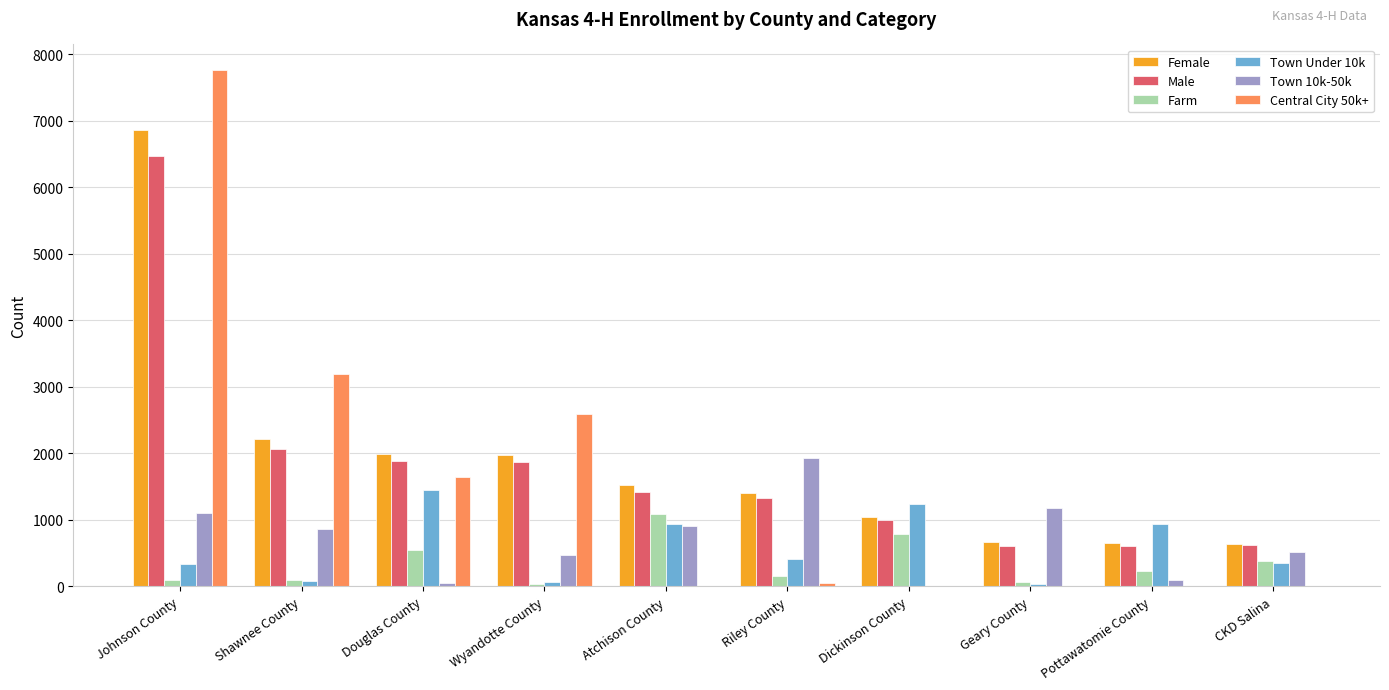

The Town 10k-50k series shows 1535 at Atchison County. True or false?

False